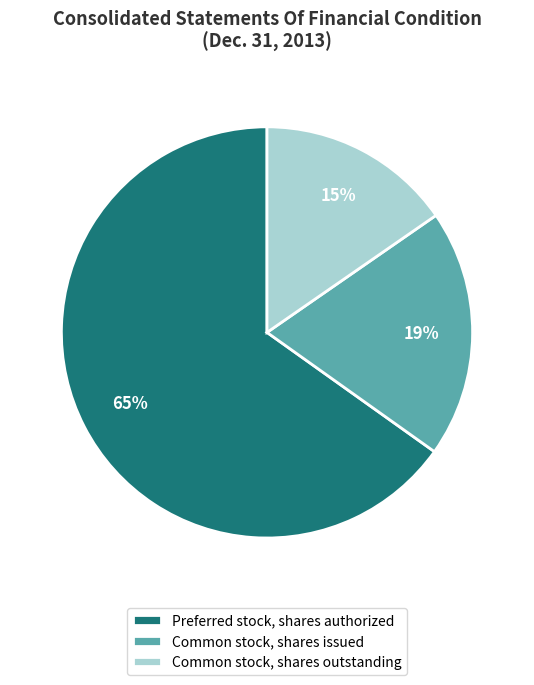

To the nearest percent, what is the average slice percentage?

33%